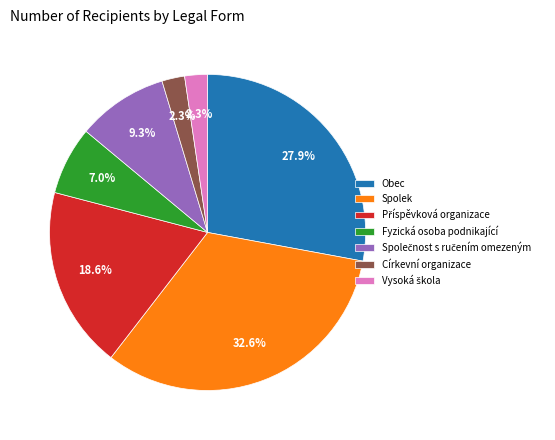

Between Obec and Fyzická osoba podnikající, which is larger?

Obec